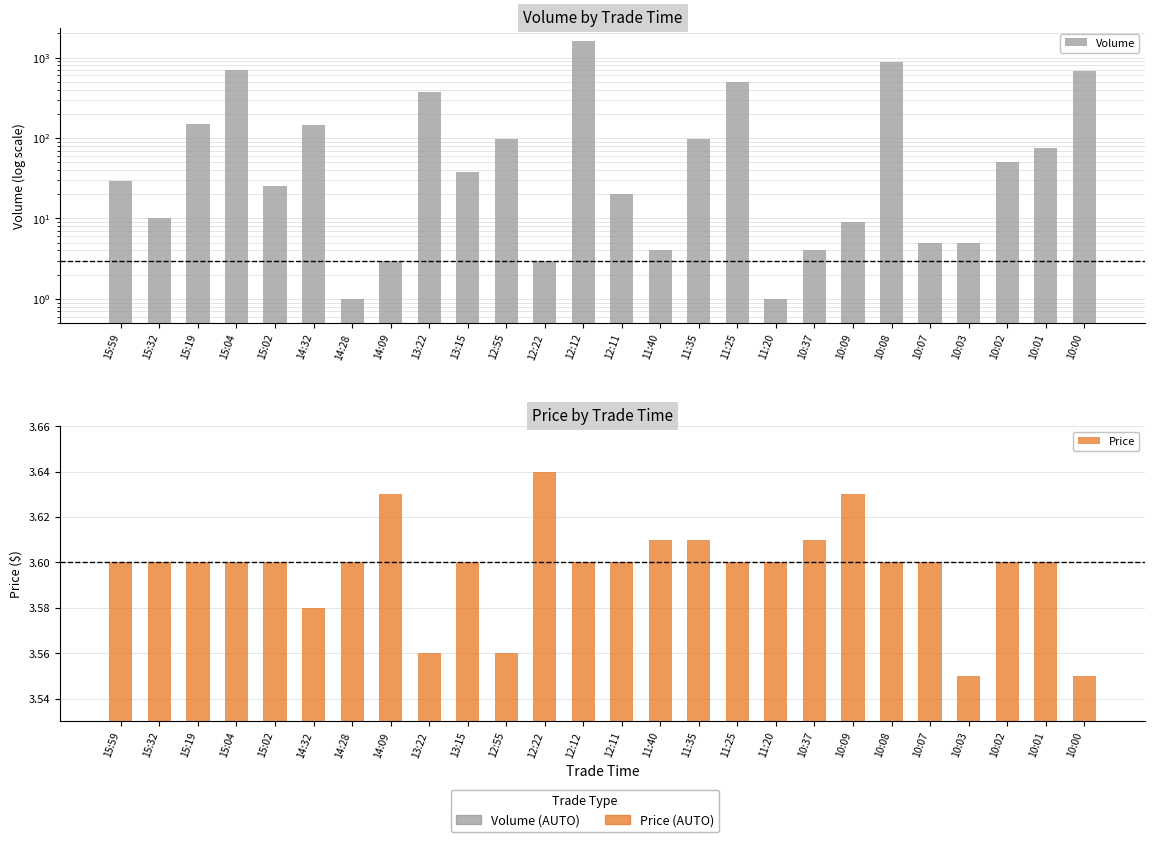

True or false: Price has a value of 3.6 at 11:40.

True